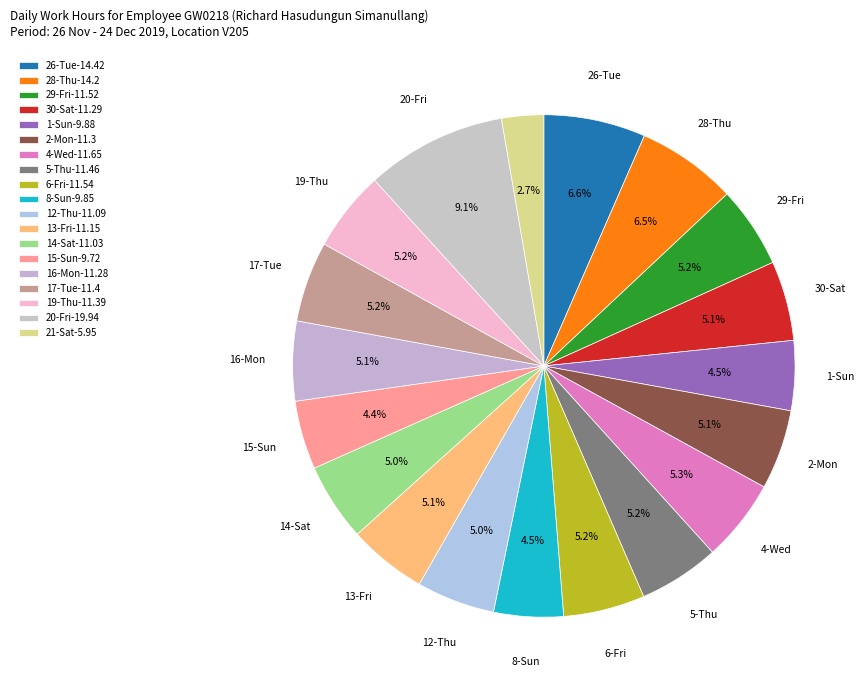

Combined, do 12-Thu and 30-Sat account for over 50%?

No